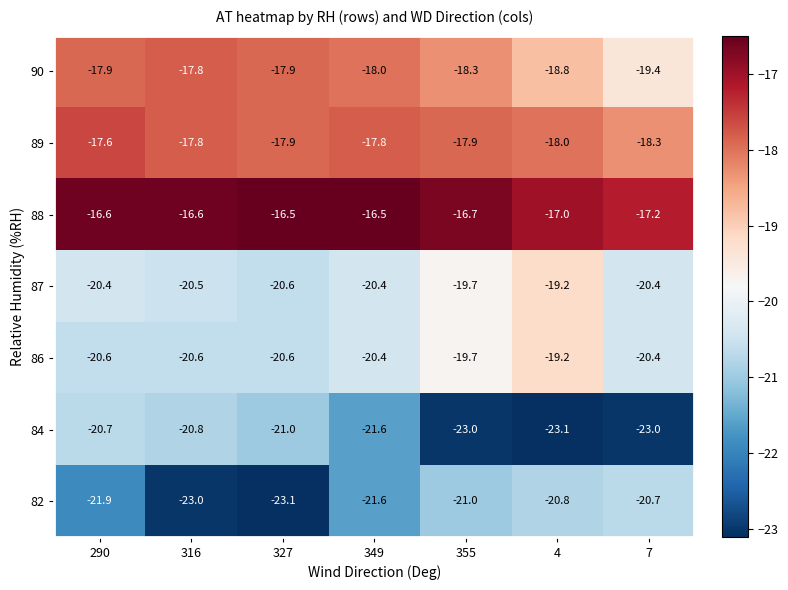

What is the maximum value shown in the chart?

-16.5